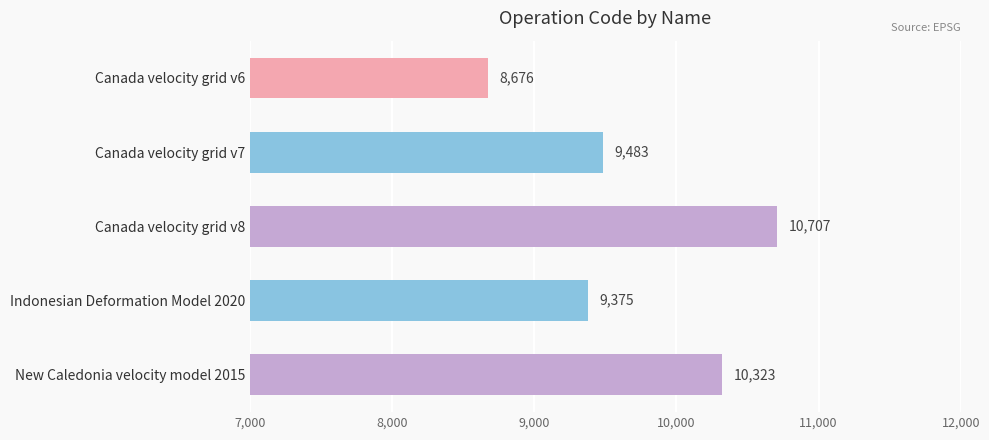

List the labels in order of value, smallest first.

Canada velocity grid v6, Indonesian Deformation Model 2020, Canada velocity grid v7, New Caledonia velocity model 2015, Canada velocity grid v8